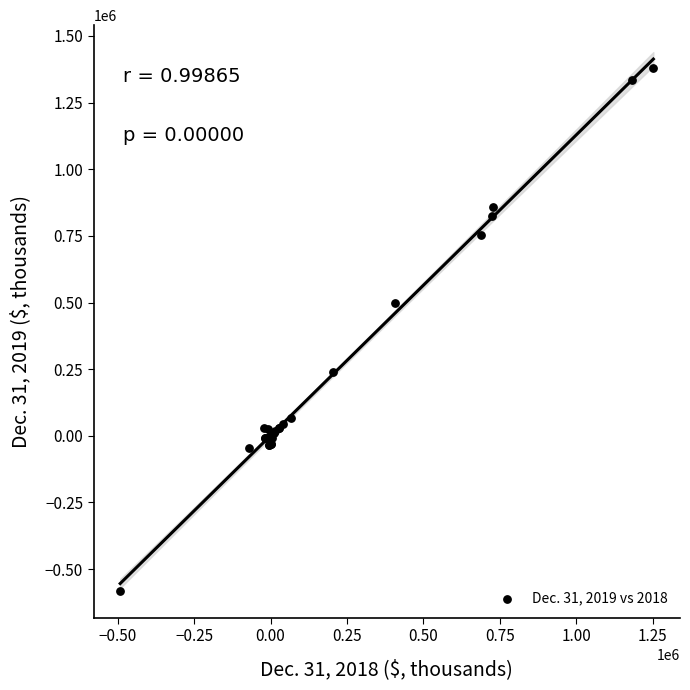

What Y value in the scatter plot is closest to 399571?

499493